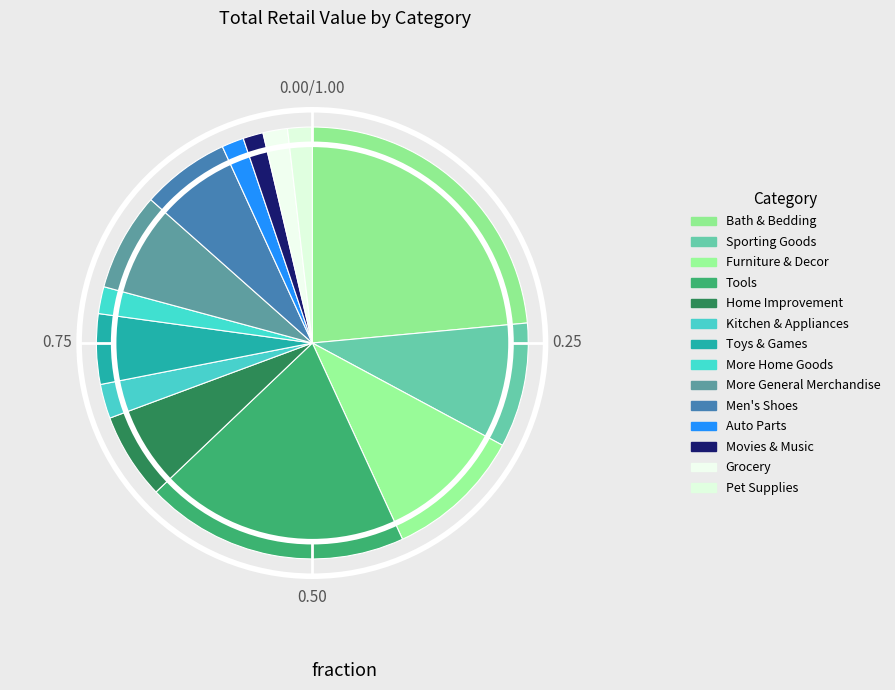

How many segments does this pie chart have?

14